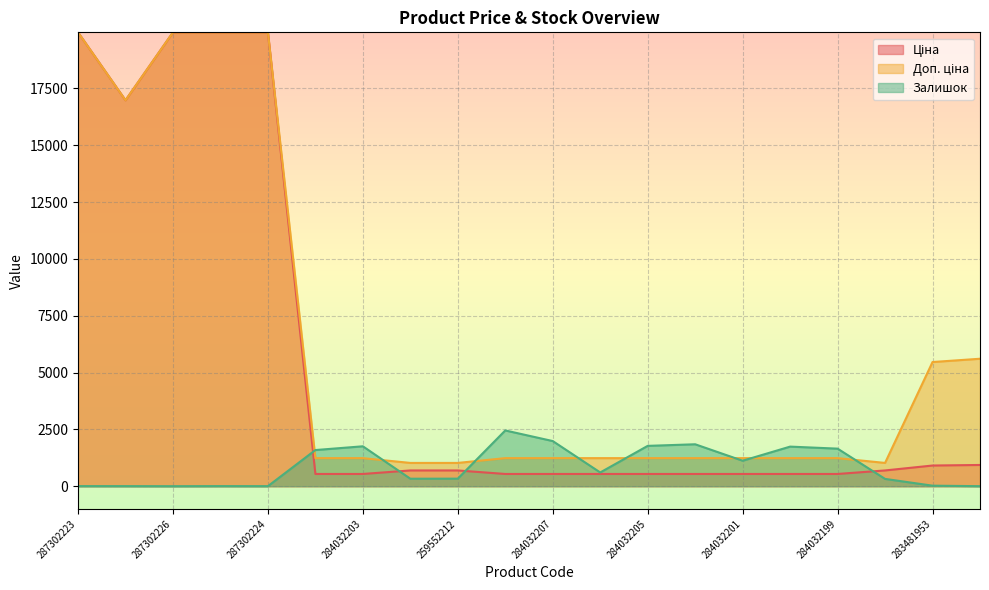

How many lines are shown in the chart?

3